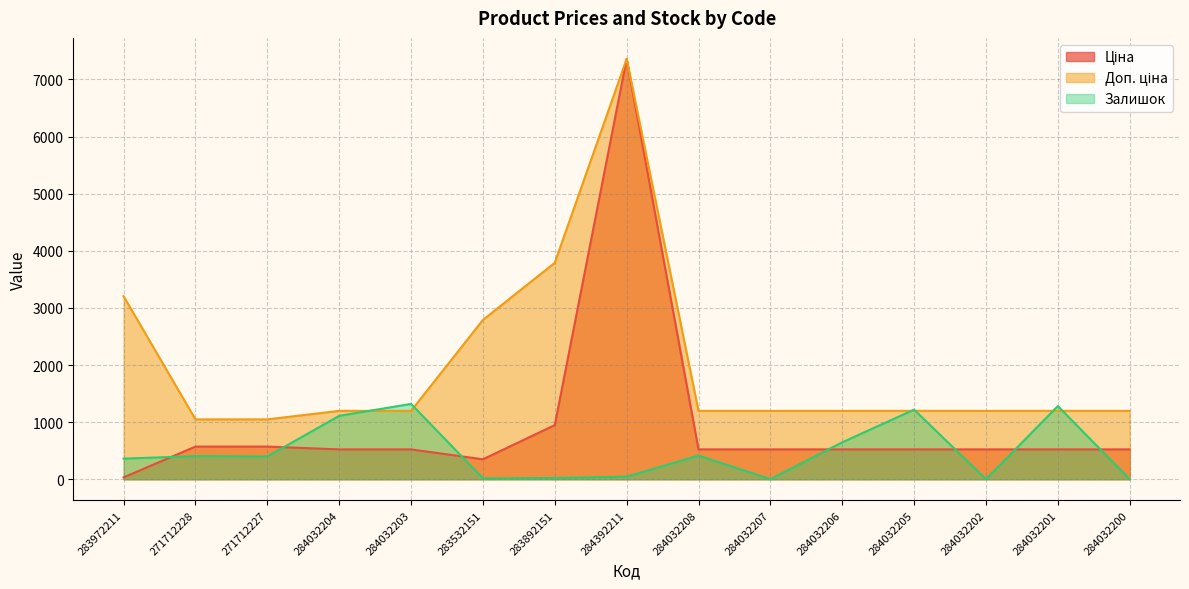

Which series has the largest total across all categories?

Доп. ціна